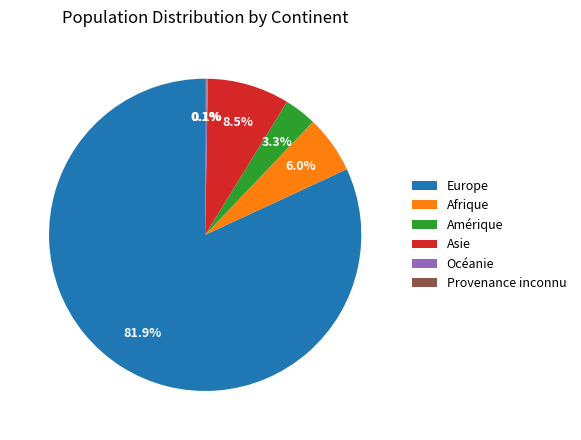

Is there a majority slice in this chart?

Yes